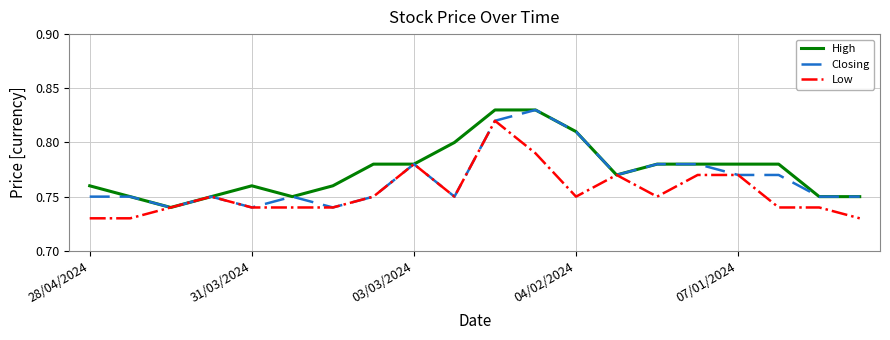

Which series has the largest total across all categories?

High